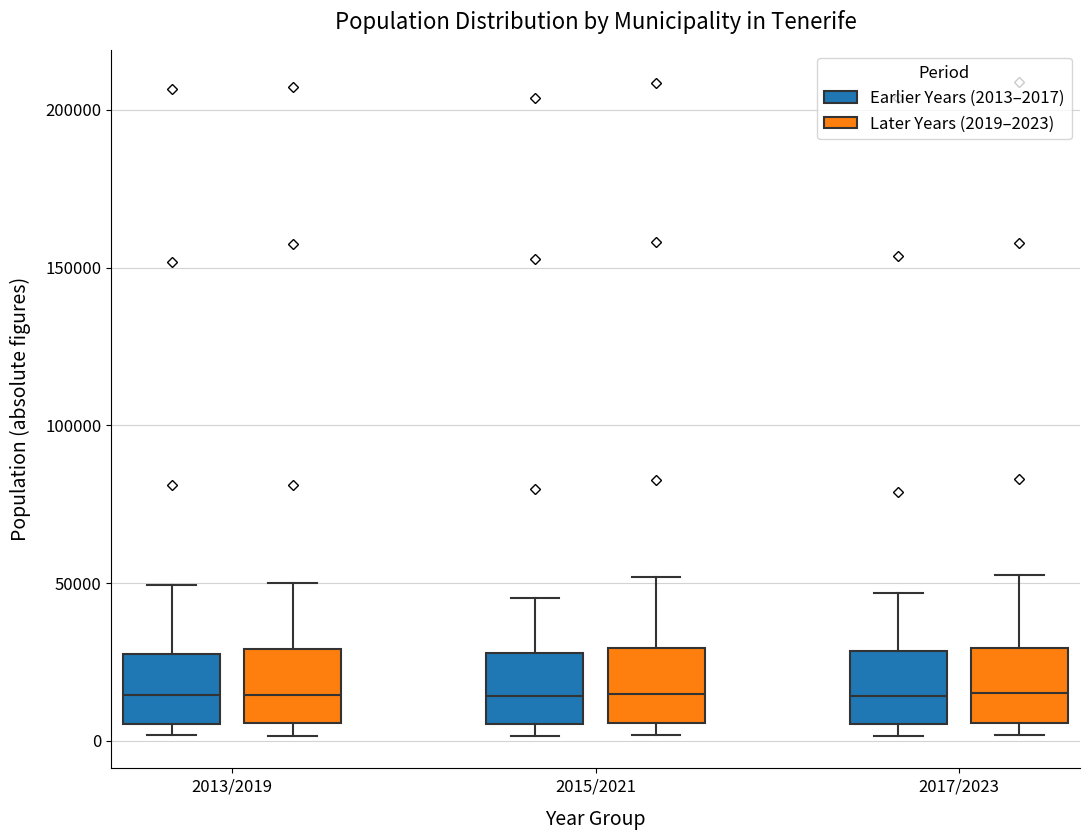

Reading left to right, read every box against the y-axis: the position of its median line, the range the box covers, and the ends of its whiskers. The values are not printed on the chart, so give them approximately, as read against the axis.

2013/2019 (Earlier Years (2013–2017)): median 15000, box 5000 to 30000, whiskers 0 to 50000
2013/2019 (Later Years (2019–2023)): median 15000, box 5000 to 30000, whiskers 0 to 50000
2015/2021 (Earlier Years (2013–2017)): median 15000, box 5000 to 30000, whiskers 0 to 45000
2015/2021 (Later Years (2019–2023)): median 15000, box 5000 to 30000, whiskers 0 to 50000
2017/2023 (Earlier Years (2013–2017)): median 15000, box 5000 to 30000, whiskers 0 to 45000
2017/2023 (Later Years (2019–2023)): median 15000, box 5000 to 30000, whiskers 0 to 50000